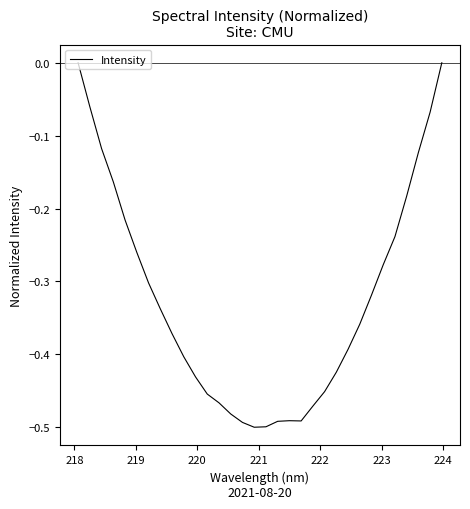

What is the difference between the maximum and minimum values?

0.5